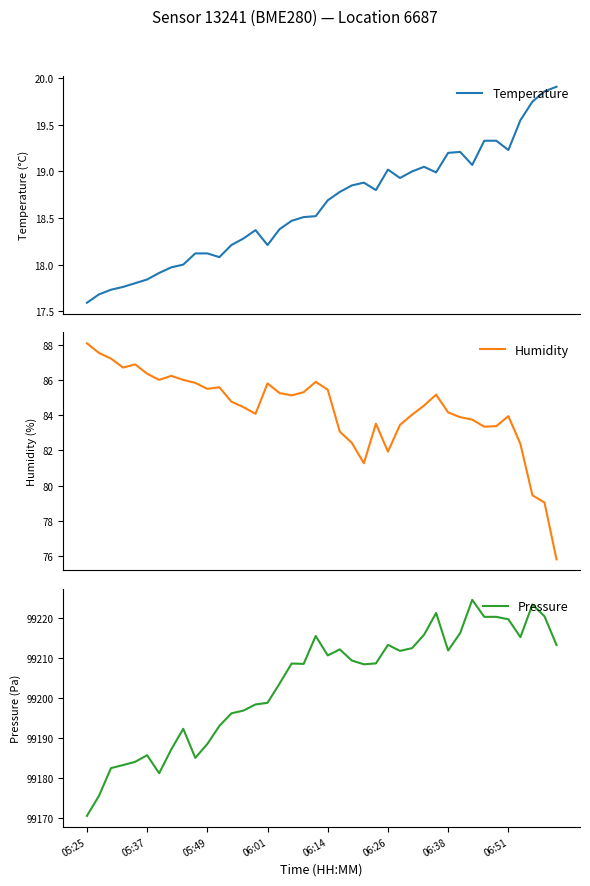

True or false: Pressure and Humidity intersect in this chart.

False